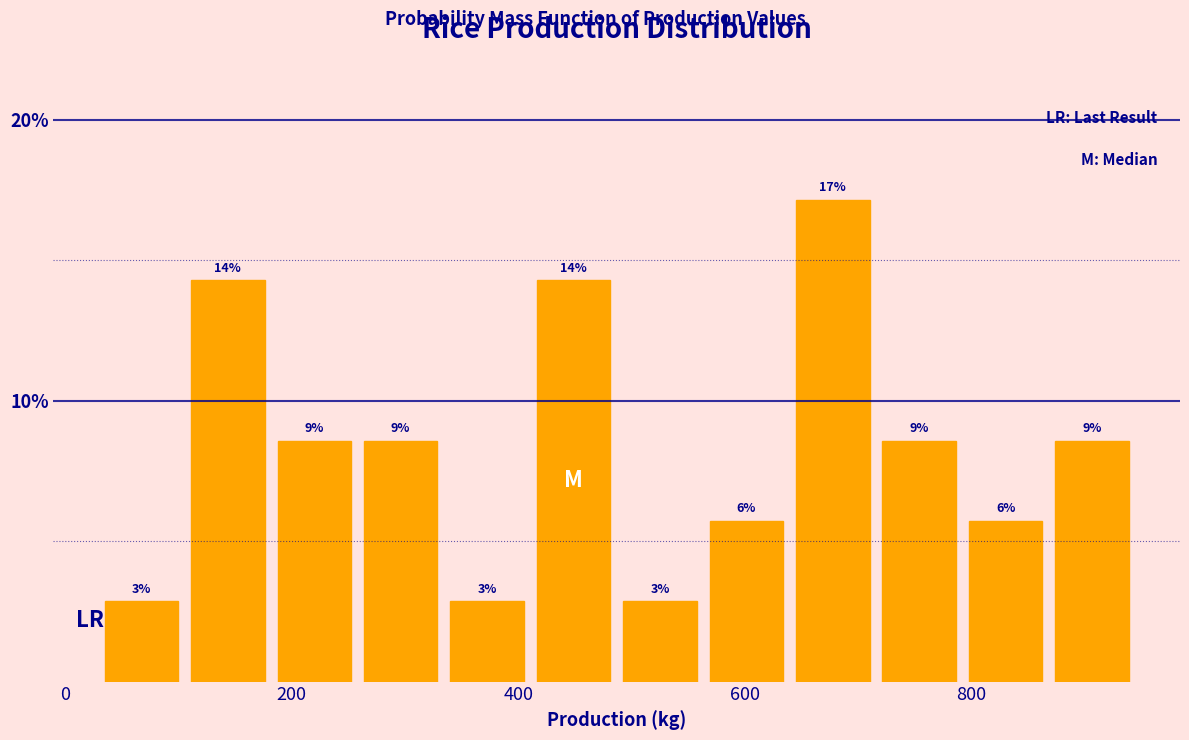

Around what value on the x-axis is the tallest bar? Give the approximate position of its centre, as read against the axis.

680